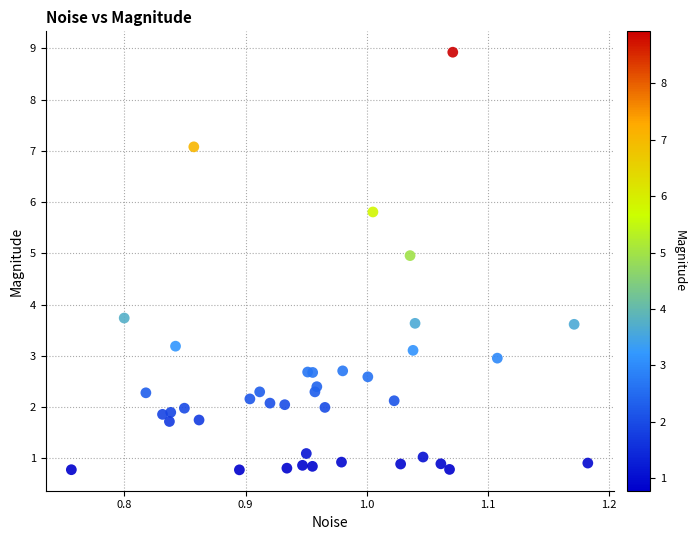

What Y value in the scatter plot is closest to 4?

3.7